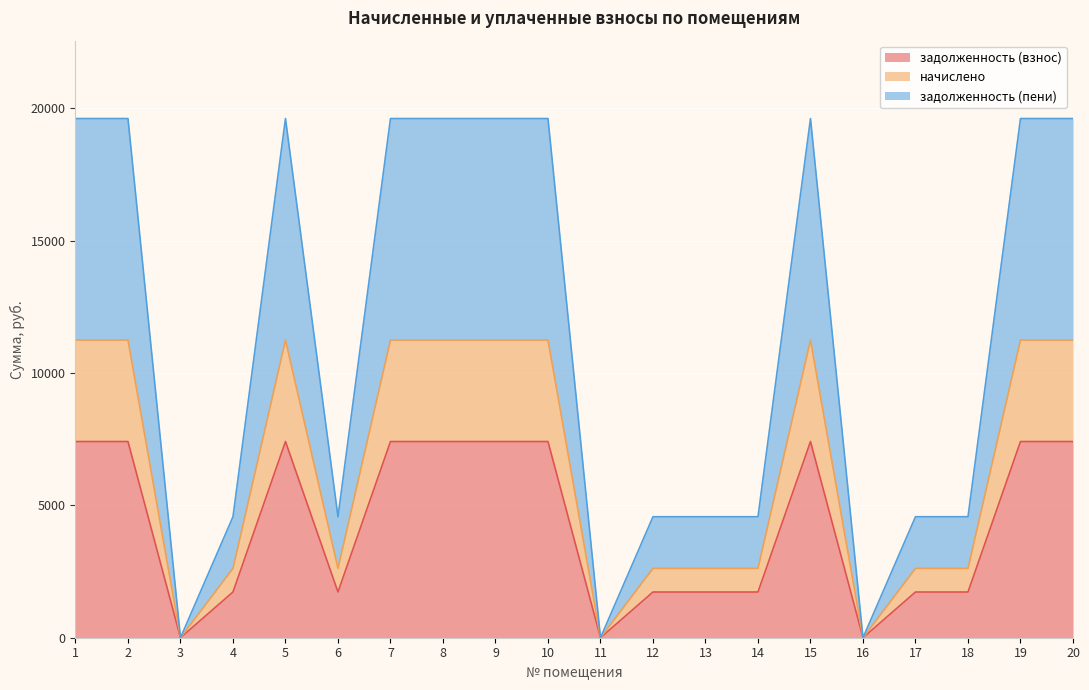

Which series has the widest spread of values?

задолженность (пени)